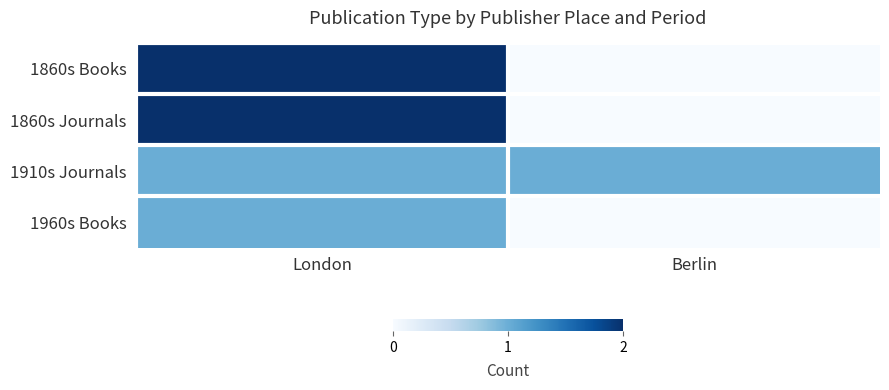

Reading left to right, what are all the values shown in this chart?

1860s Books: London=2	Berlin=0
1860s Journals: London=2	Berlin=0
1910s Journals: London=1	Berlin=1
1960s Books: London=1	Berlin=0